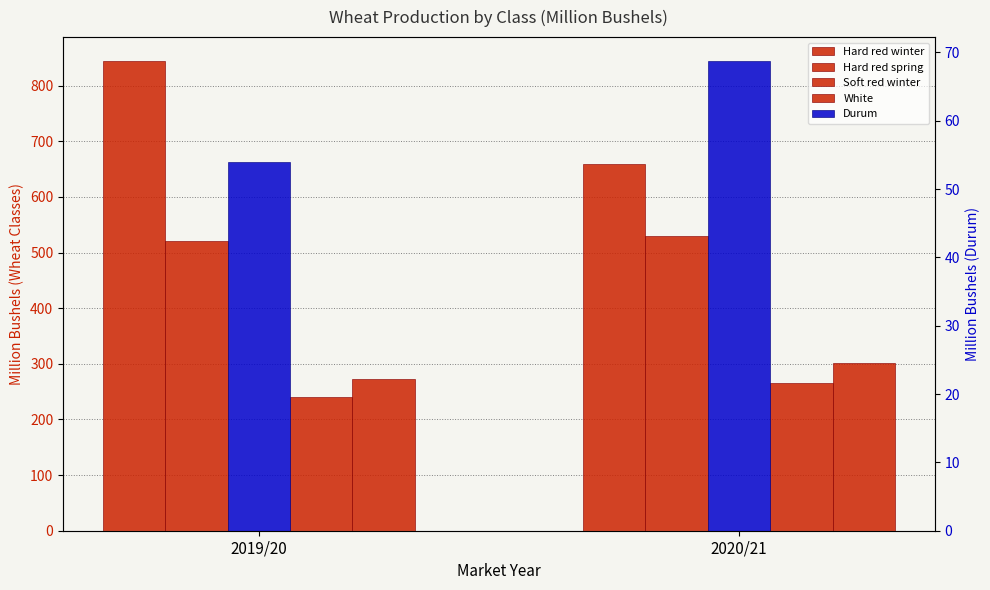

What is the minimum value shown in the chart?

54.0